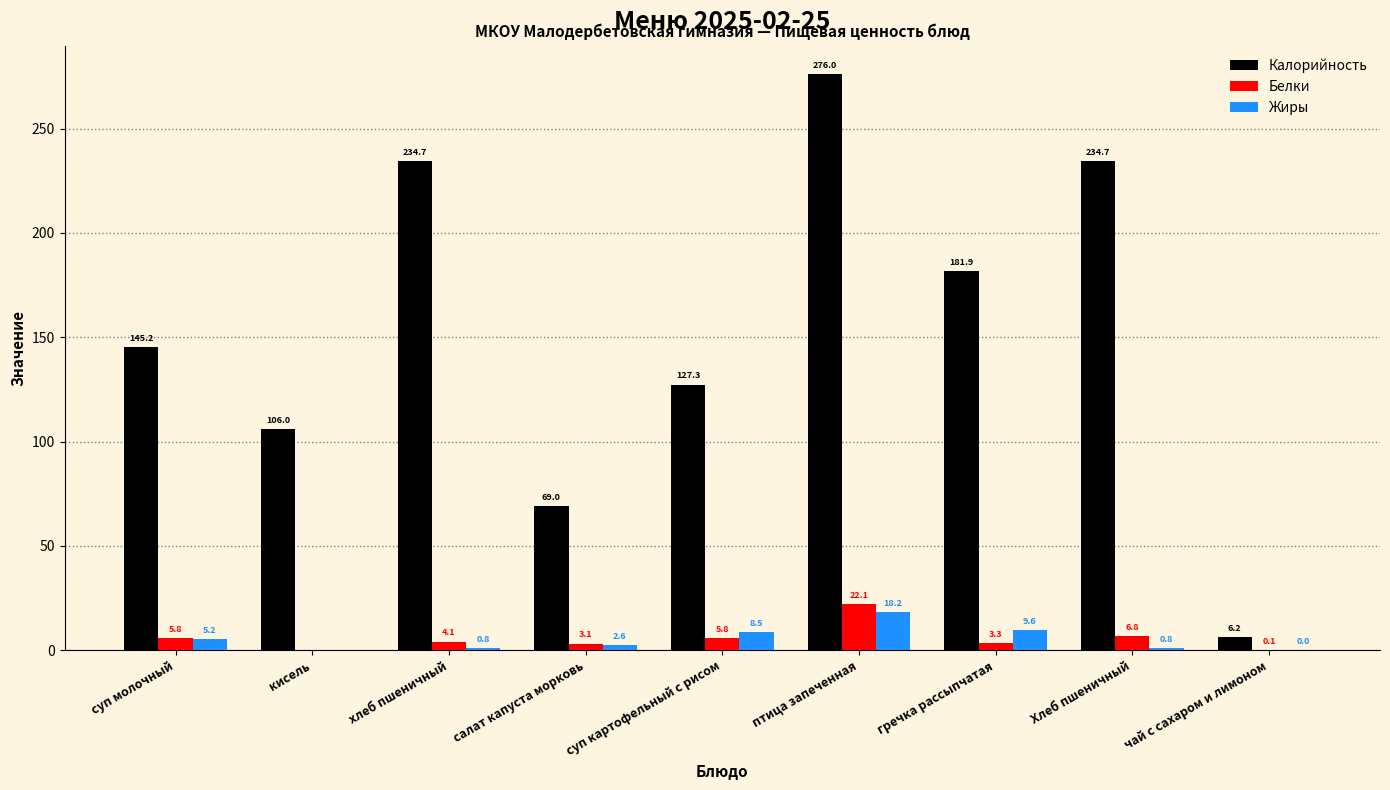

Is the value of Жиры at чай с сахаром и лимоном greater than the value of Калорийность at птица запеченная?

No